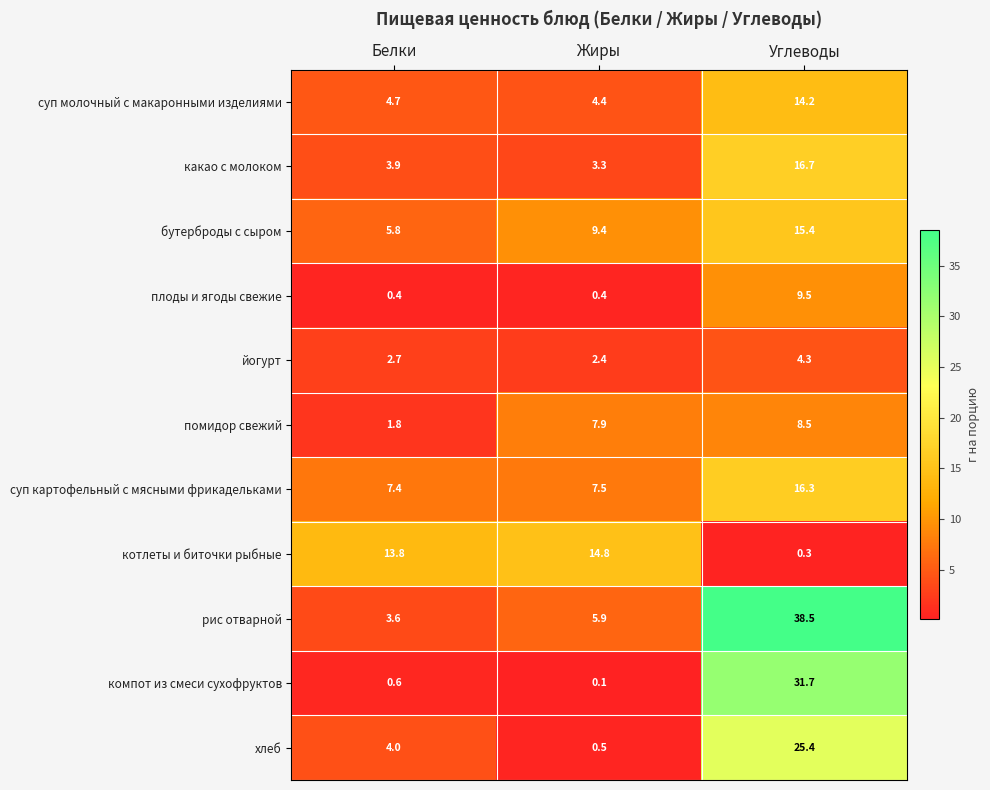

Is it true that йогурт equals 2.4 at Жиры?

True